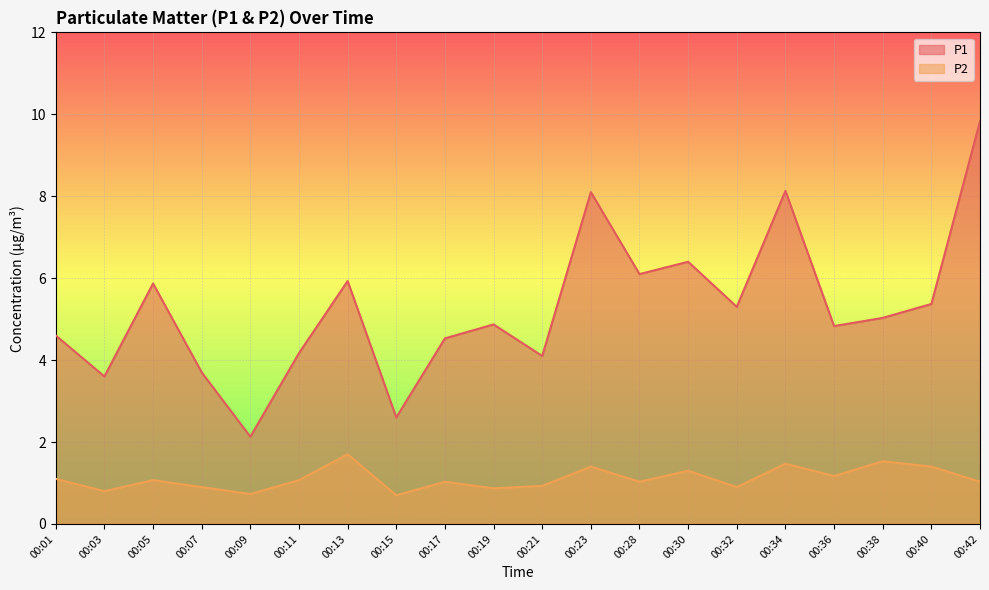

What is the value of the P2 point at the 12th from the left?

1.4